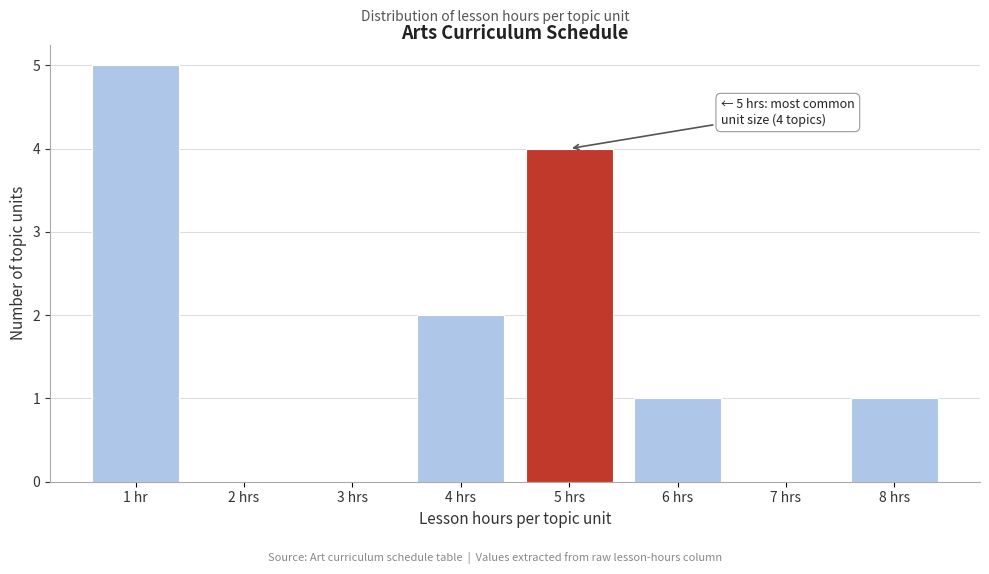

Reading right to left, what are all the values shown in this chart?

8 hrs=1	7 hrs=0	6 hrs=1	5 hrs=4	4 hrs=2	3 hrs=0	2 hrs=0	1 hr=5